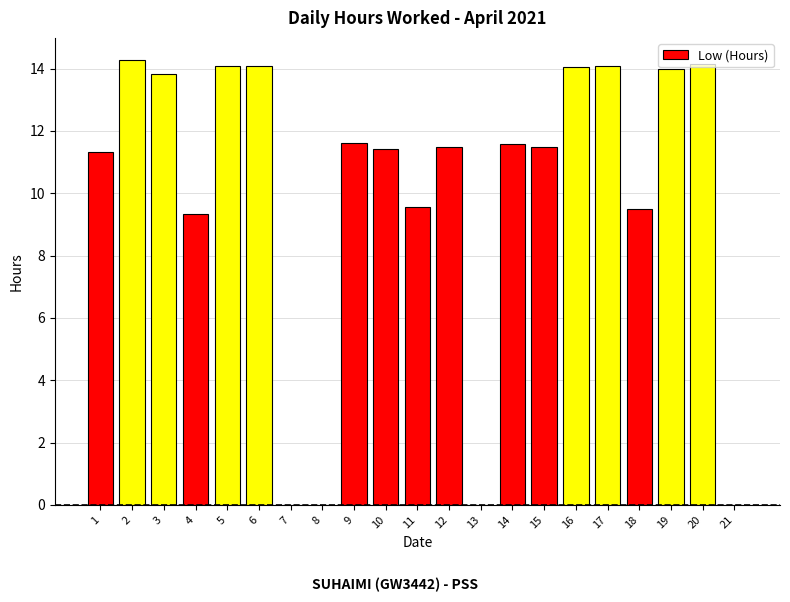

Between 15 and 18, which is larger?

15